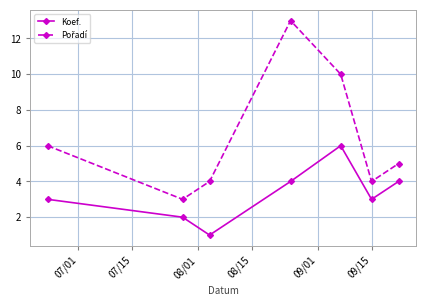

What is the maximum value shown in the chart?

13